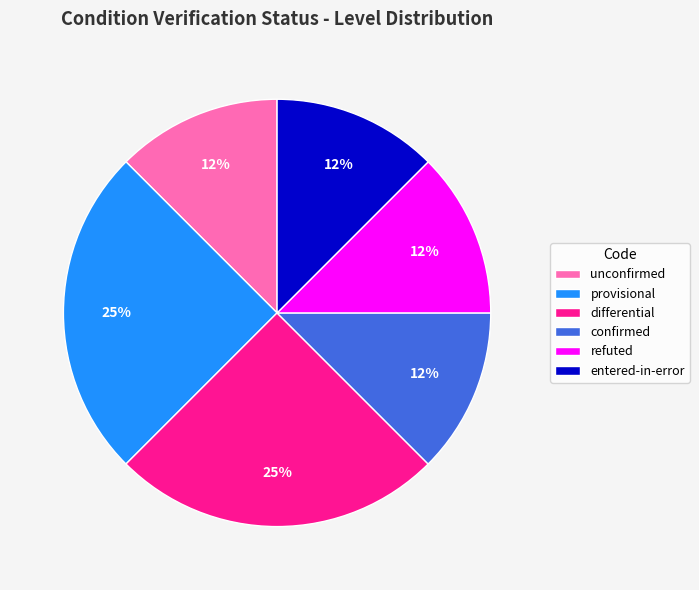

How many slices are in this pie chart?

6